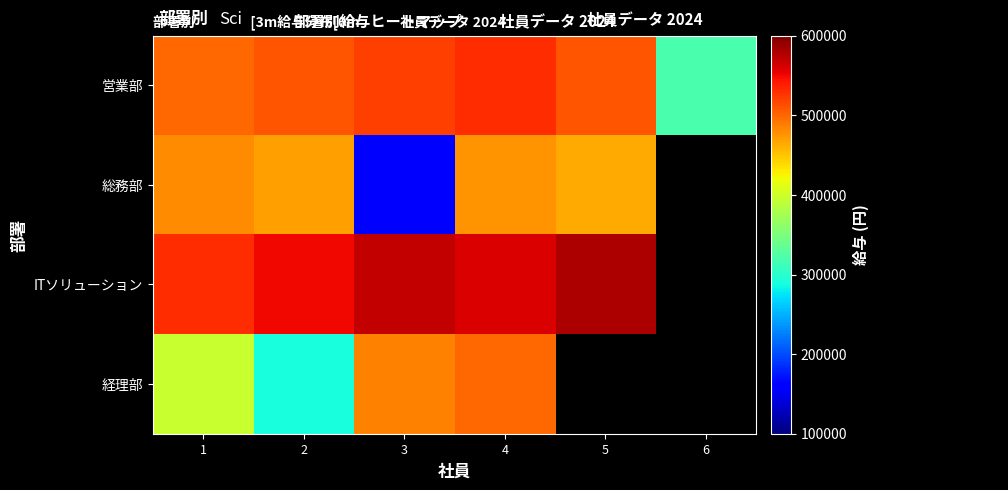

List the series in order of their peak value, lowest first.

総務部, 経理部, 営業部, ITソリューション